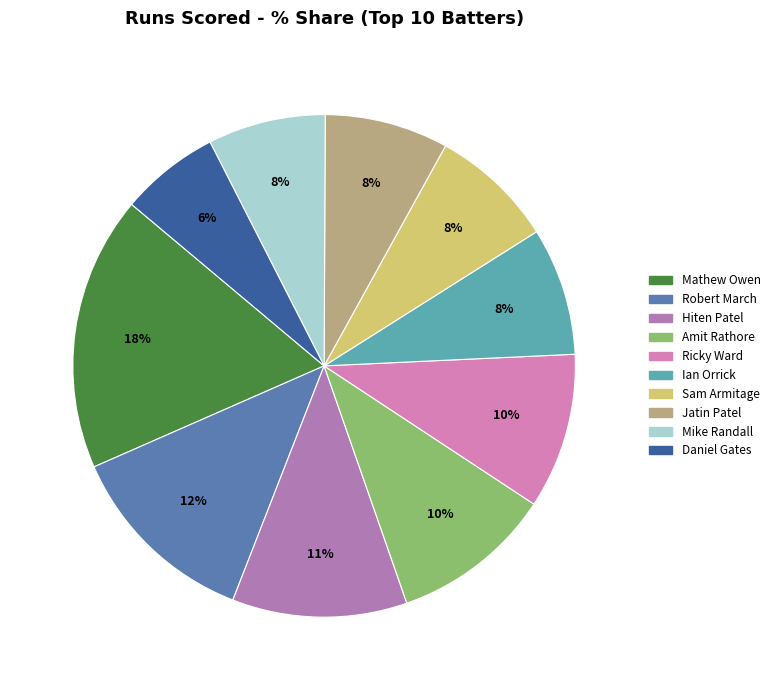

Is there any slice that represents more than half of the pie?

No